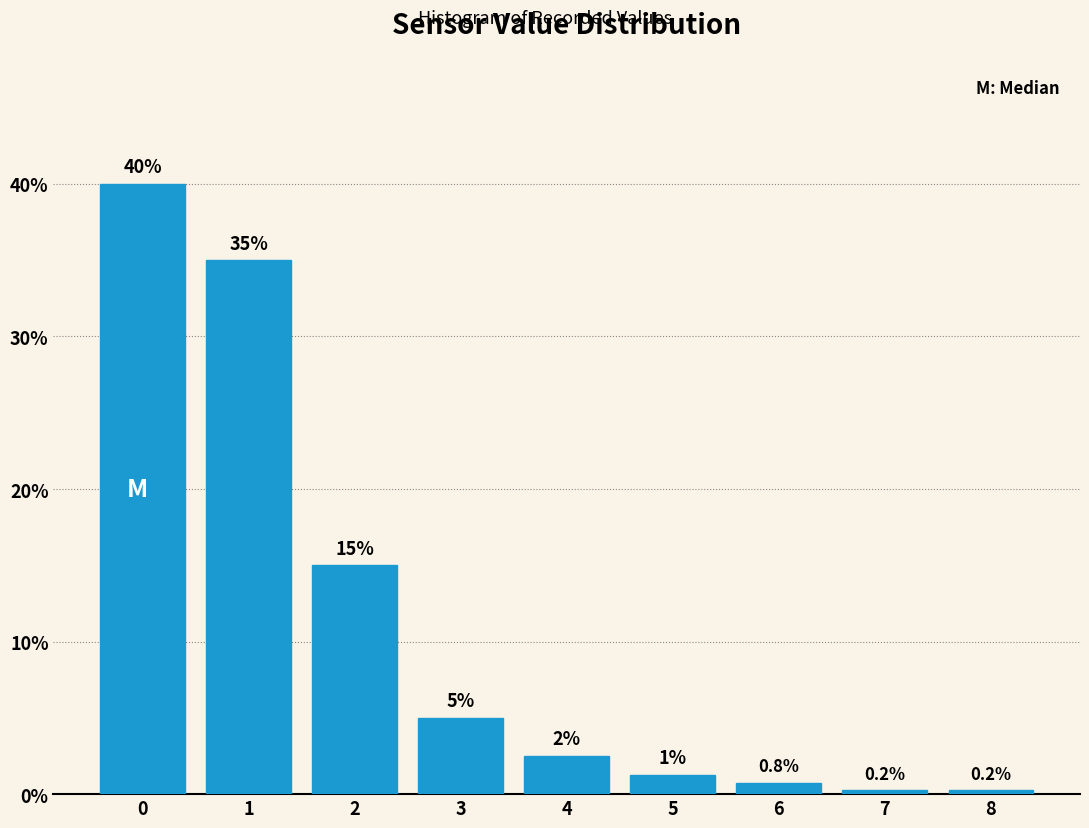

What is the change in value from 0 to 2?

-25.0